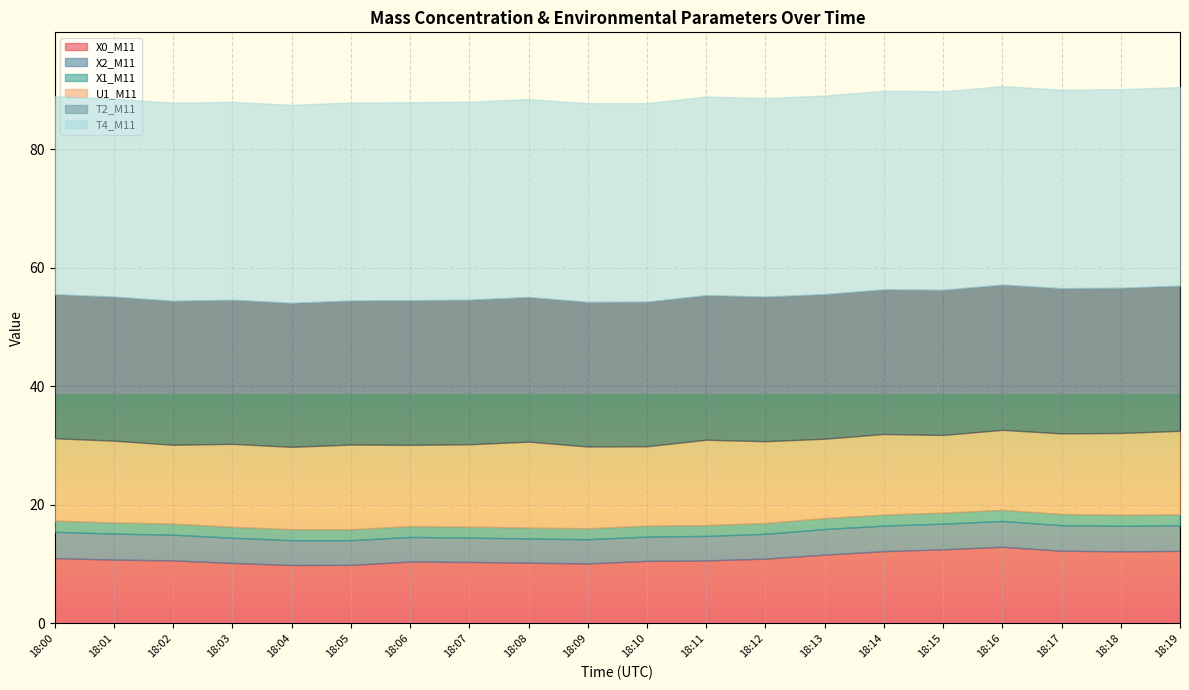

Between 18:14 and 18:16, which series saw the biggest shift?

X0_M11